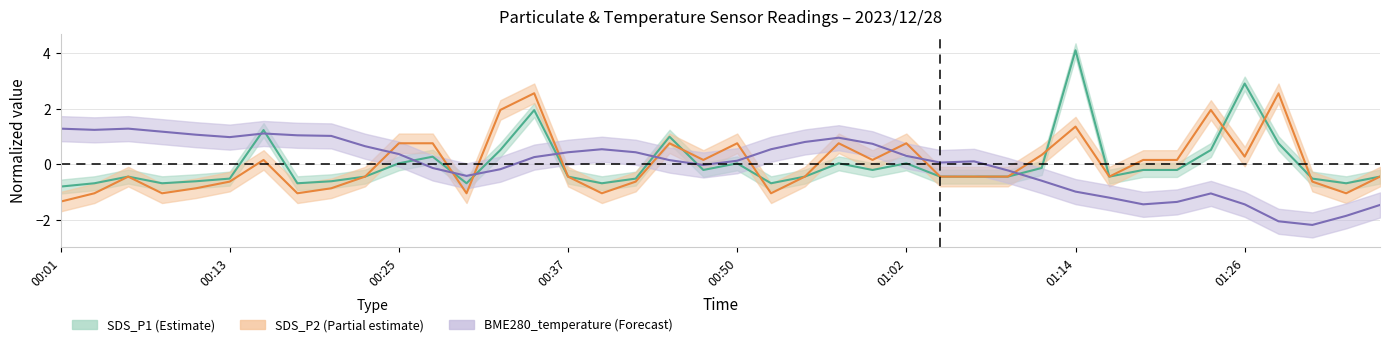

At which category does SDS_P2 reach its first local peak?

00:06